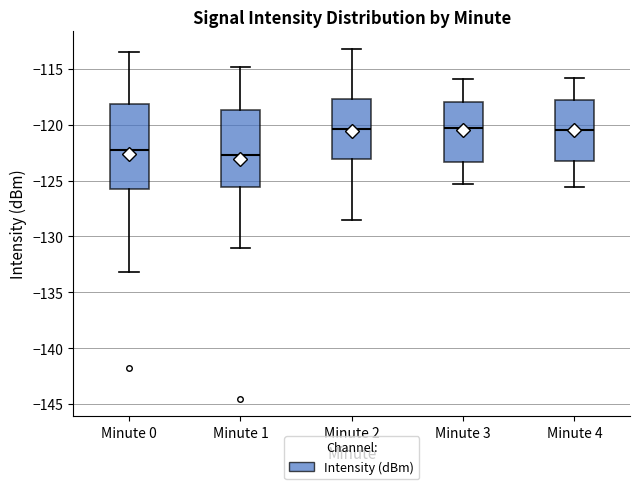

Where does the lower whisker of the box for Minute 4 end on the y-axis? The values are not printed on the chart, so give them approximately, as read against the axis.

-125.5